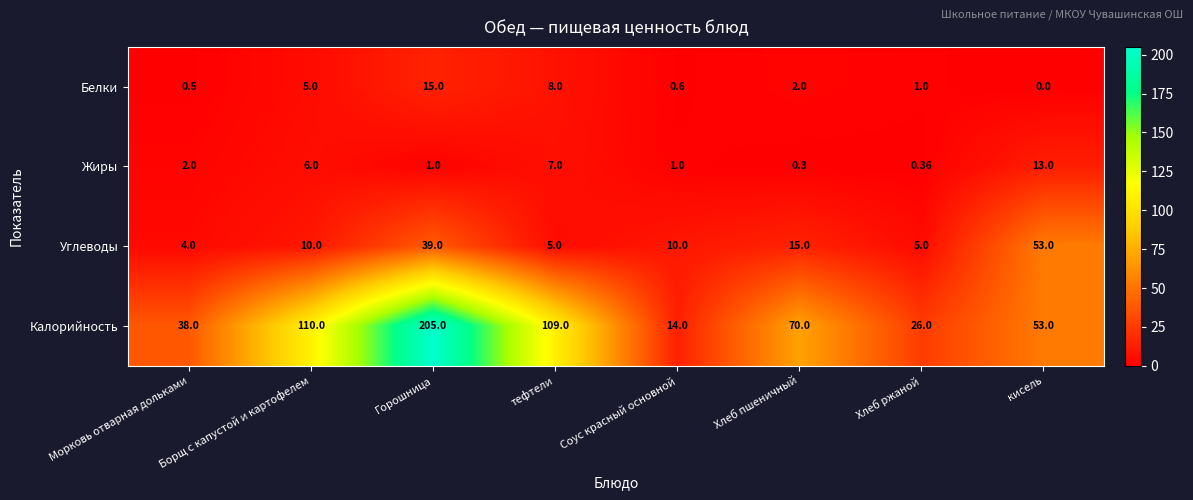

What is the maximum value shown in the chart?

205.0